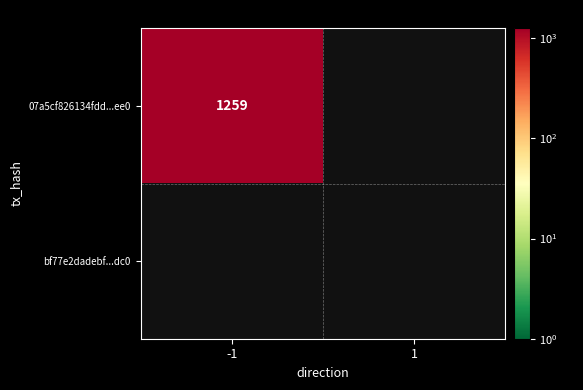

Which series has the largest total across all categories?

07a5cf826134fdd966a497b769d1e2909085ee0